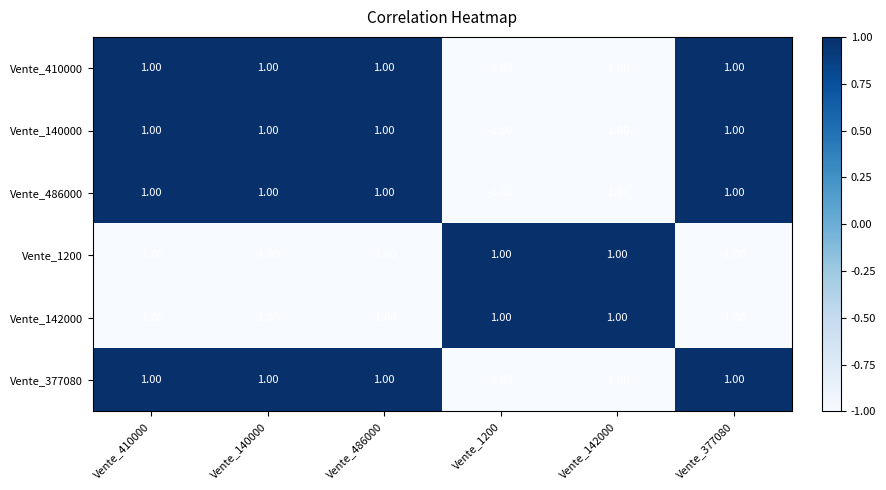

At how many categories does at least one series exceed 0?

6